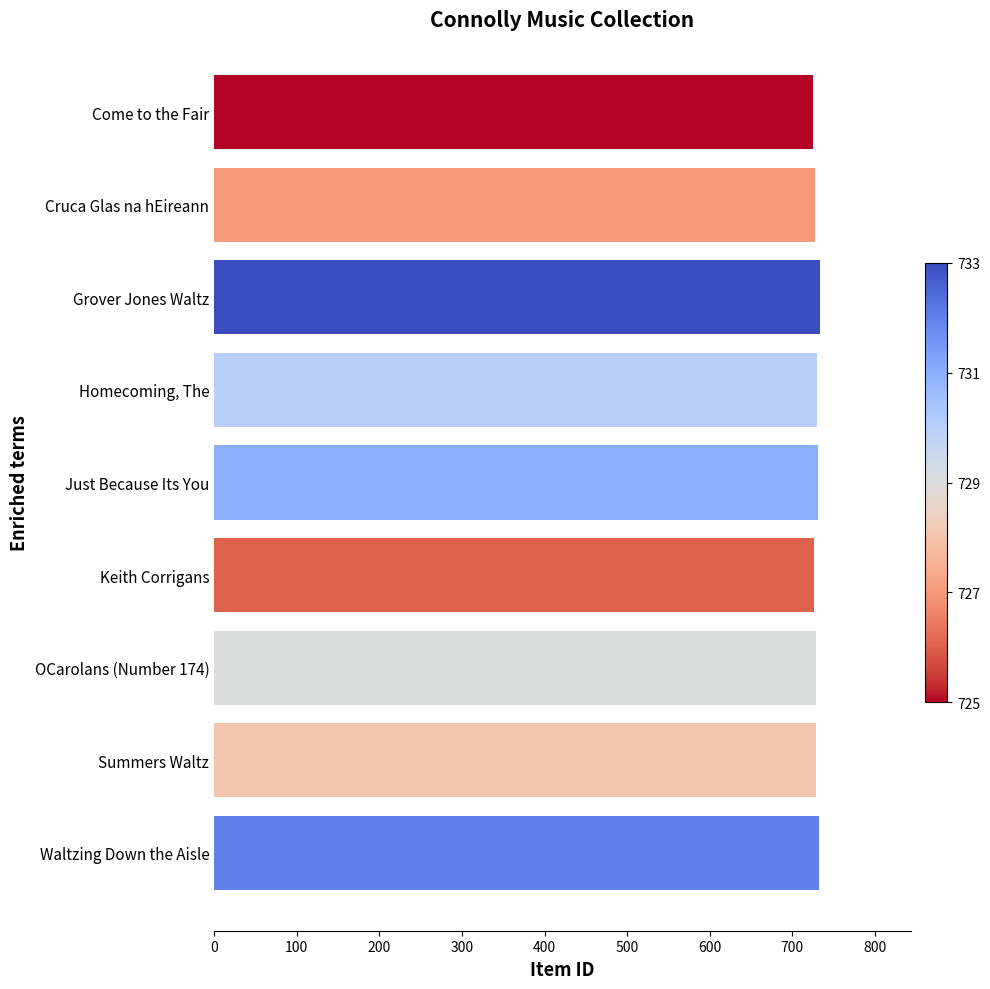

What is the average value?

729